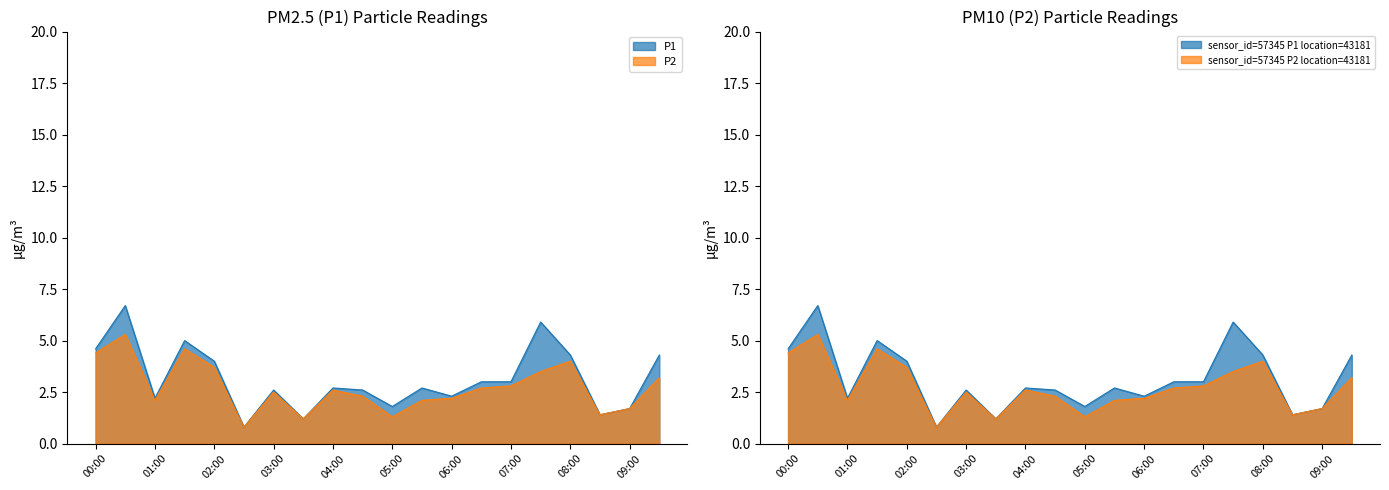

True or false: P1 and P2 intersect in this chart.

False